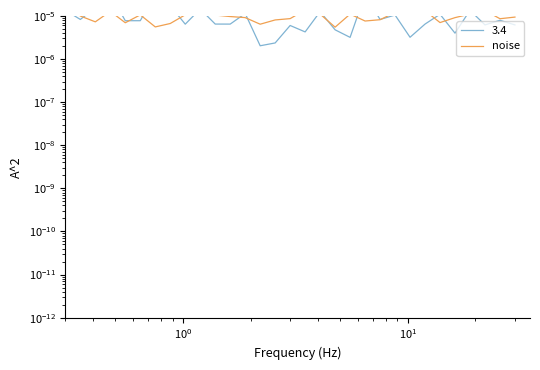

The chart shows a value of 0.0 at 20. True or false?

False